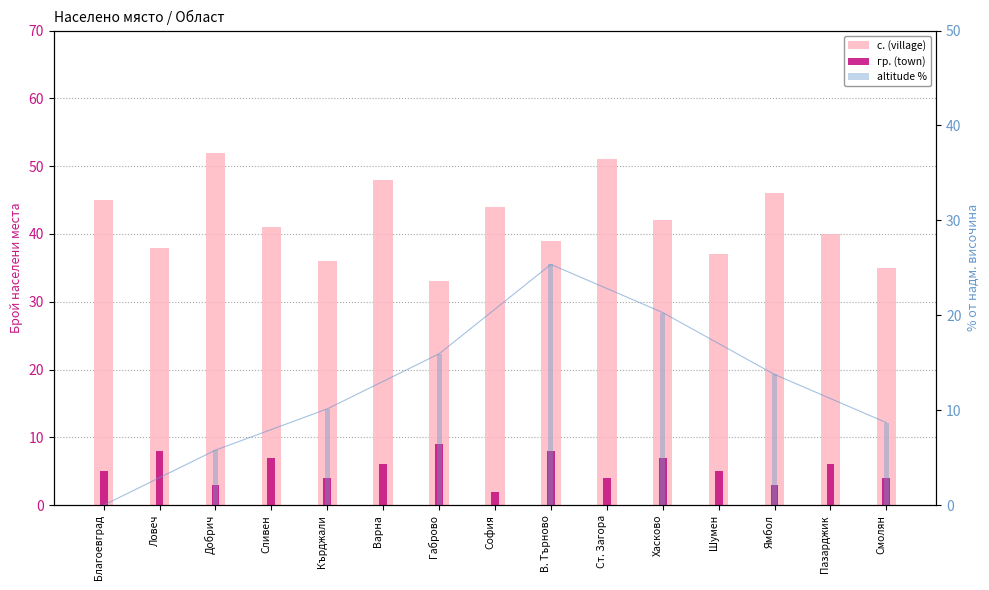

What is the sum of all гр. (town) values?

81